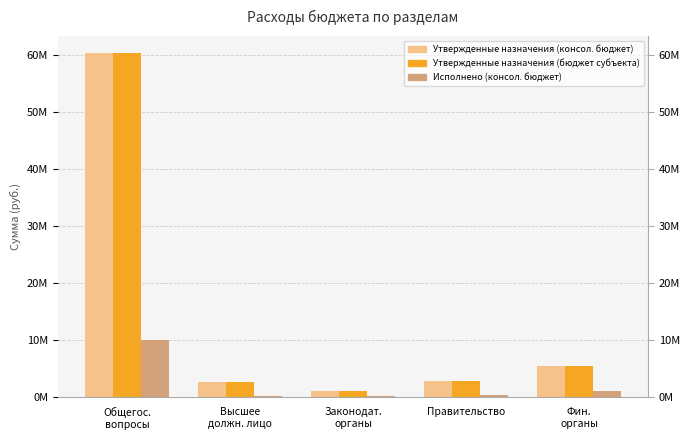

Reading left to right, extract all data points from this chart.

Утвержденные назначения (консол. бюджет): 60375571.9	2652600.0	1220300.0	2842100.0	5431740.0
Утвержденные назначения (бюджет субъекта): 60375571.9	2652600.0	1220300.0	2842100.0	5431740.0
Исполнено (консол. бюджет): 10061915.5	296730.7	206632.8	366794.5	1060848.7